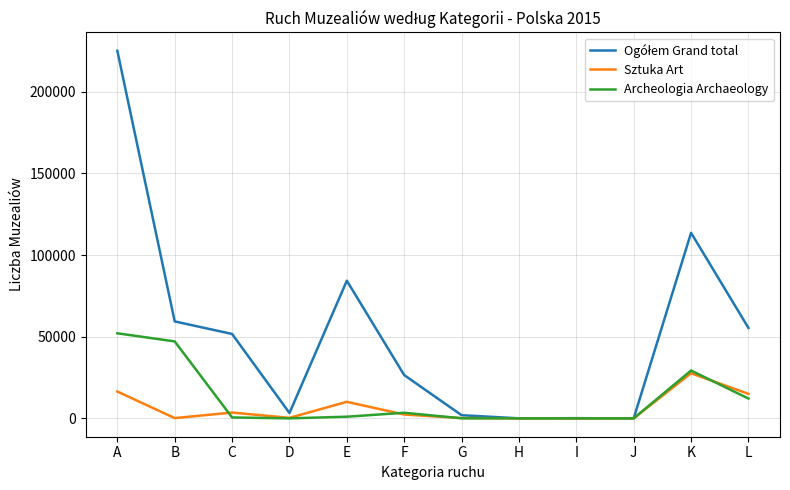

At which label does Sztuka Art reach its peak?

K